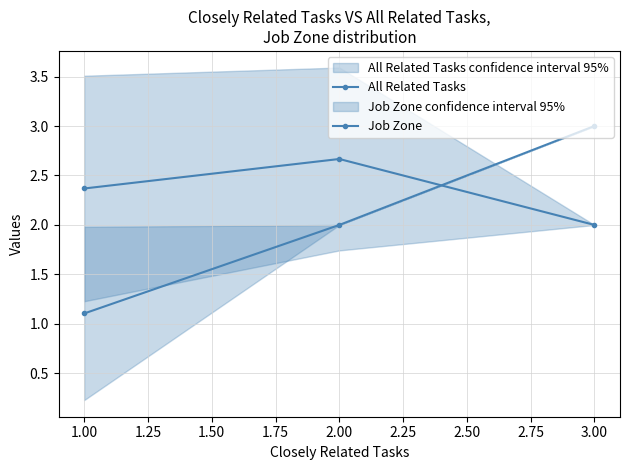

What is the average value of the Job Zone series?

2.3